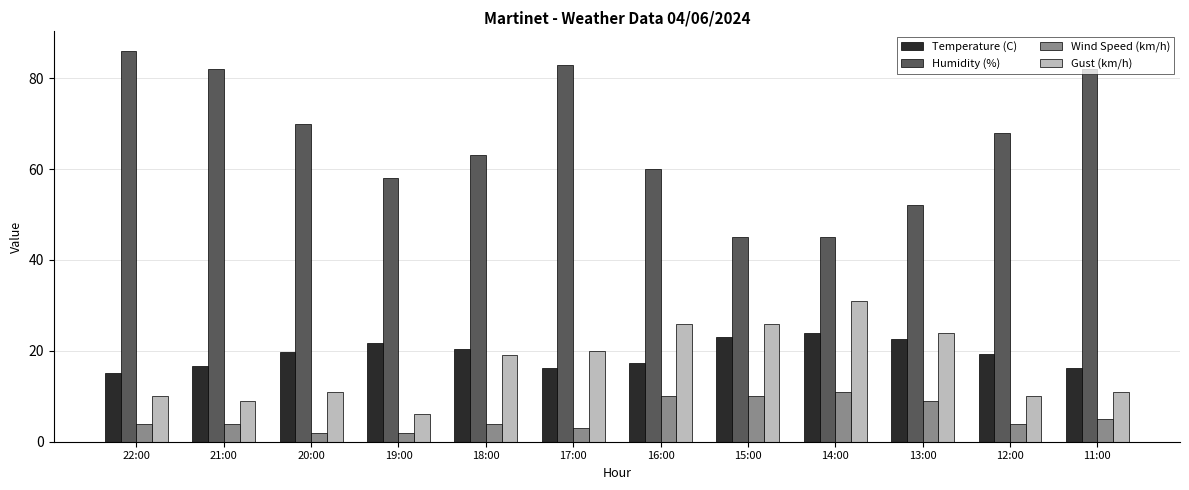

What is the value of the Wind Speed (km/h) bar at the 12th from the left?

5.0